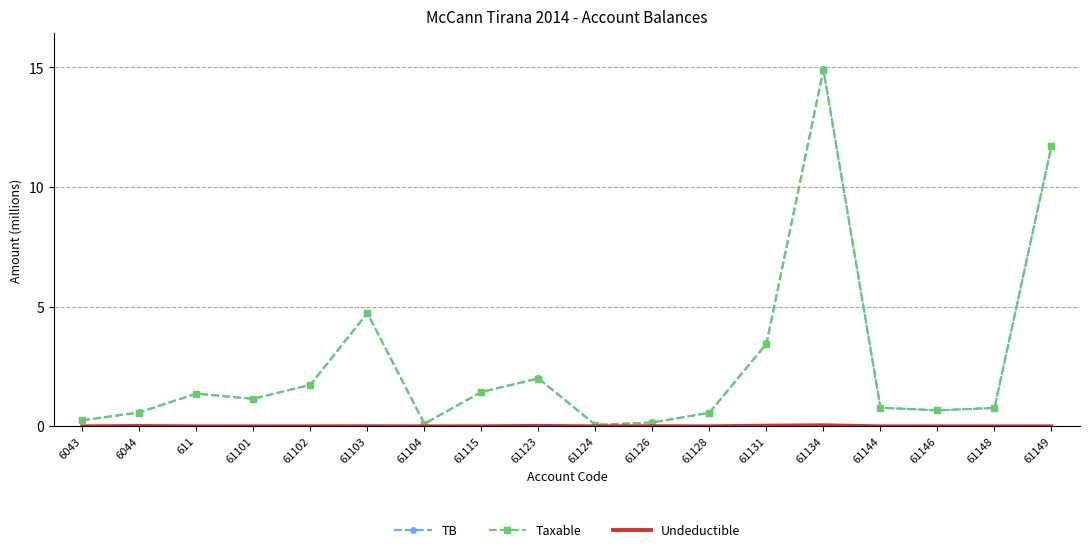

Is the value of TB at 61148 greater than the value of Taxable at 6043?

Yes